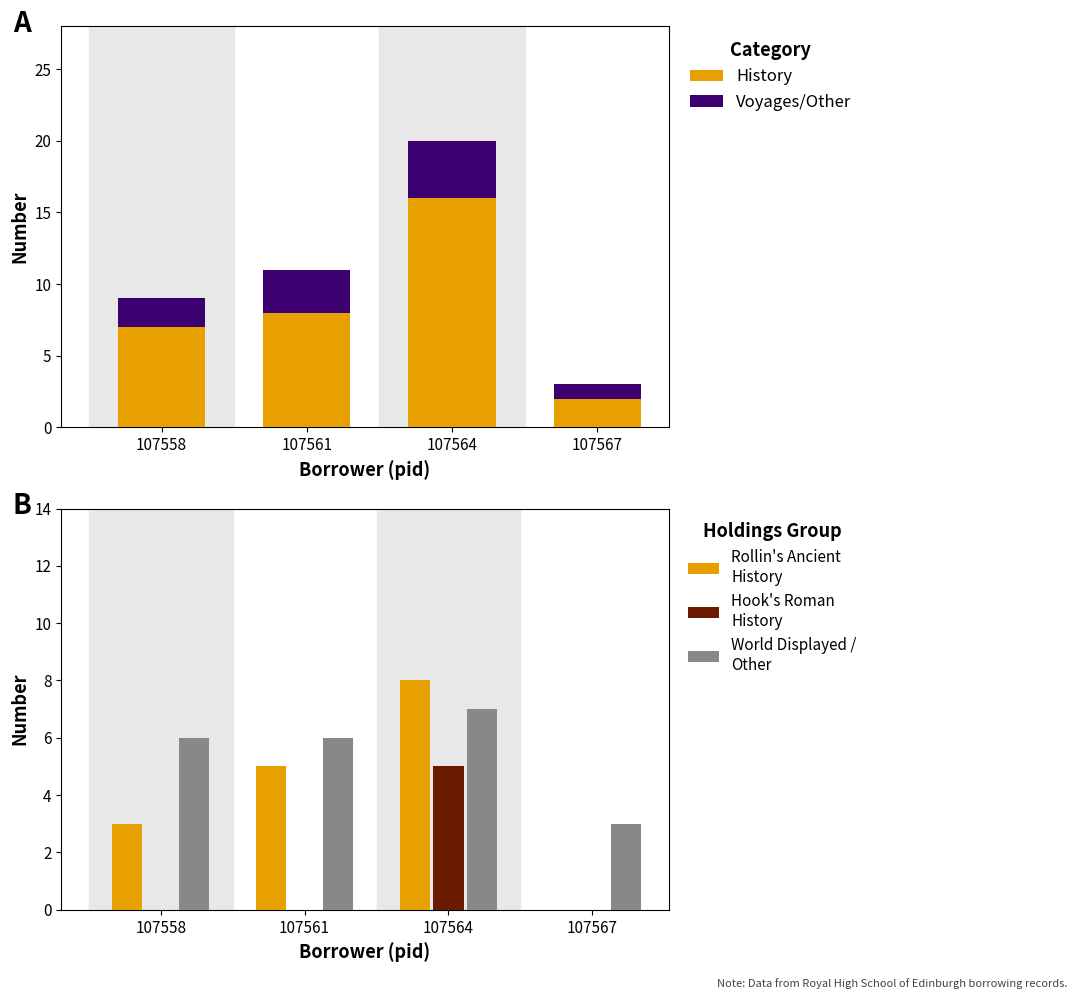

Which series has the largest total across all categories?

History